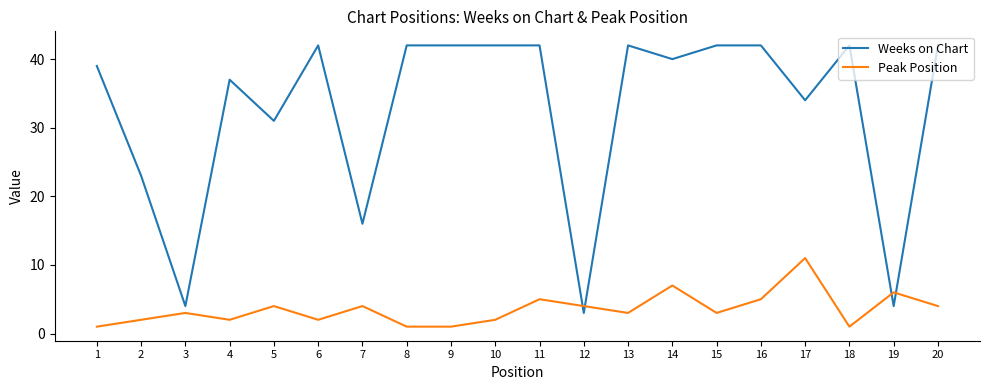

True or false: Weeks on Chart and Peak Position cross at least once.

True